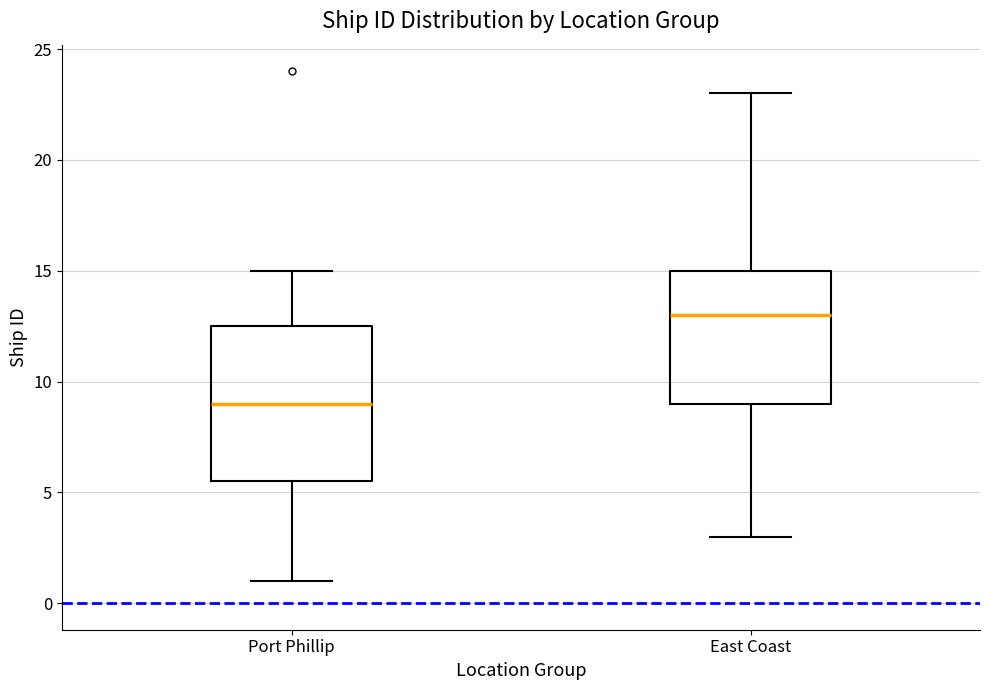

Where does the median line of the box for Port Phillip sit on the y-axis? The values are not printed on the chart, so give them approximately, as read against the axis.

9.0